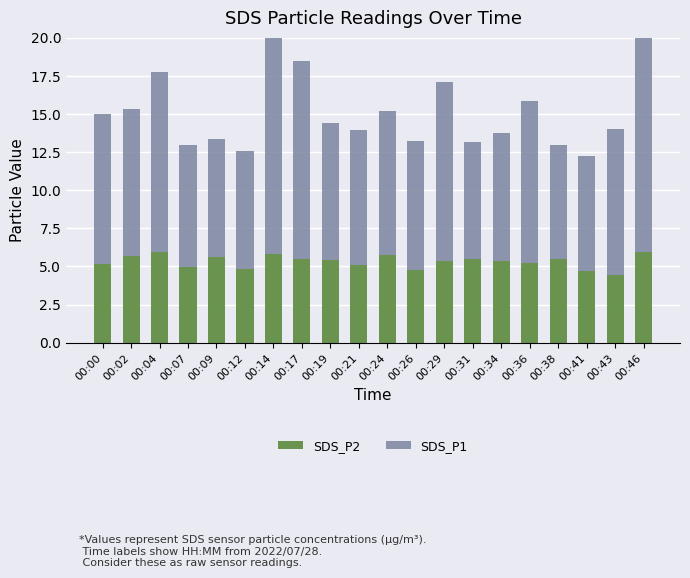

Reading left to right, list all the values displayed in this chart.

SDS_P2: 00:00=5.2	00:02=5.7	00:04=5.9	00:07=5.0	00:09=5.7	00:12=4.8	00:14=5.8	00:17=5.5	00:19=5.4	00:21=5.1	00:24=5.8	00:26=4.8	00:29=5.4	00:31=5.5	00:34=5.3	00:36=5.2	00:38=5.5	00:41=4.7	00:43=4.5	00:46=6.0
SDS_P1: 00:00=9.8	00:02=9.6	00:04=11.8	00:07=8.0	00:09=7.7	00:12=7.8	00:14=14.1	00:17=12.9	00:19=9.0	00:21=8.8	00:24=9.4	00:26=8.4	00:29=11.7	00:31=7.7	00:34=8.4	00:36=10.6	00:38=7.5	00:41=7.5	00:43=9.5	00:46=15.2